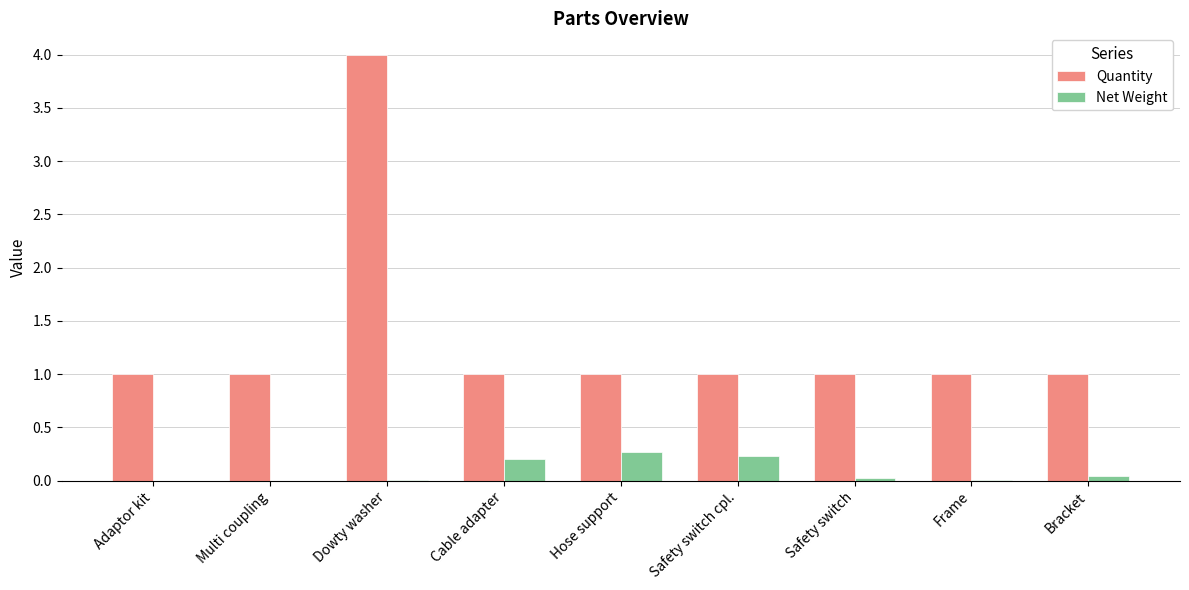

True or false: Quantity has a value of 5.4 at Dowty washer.

False